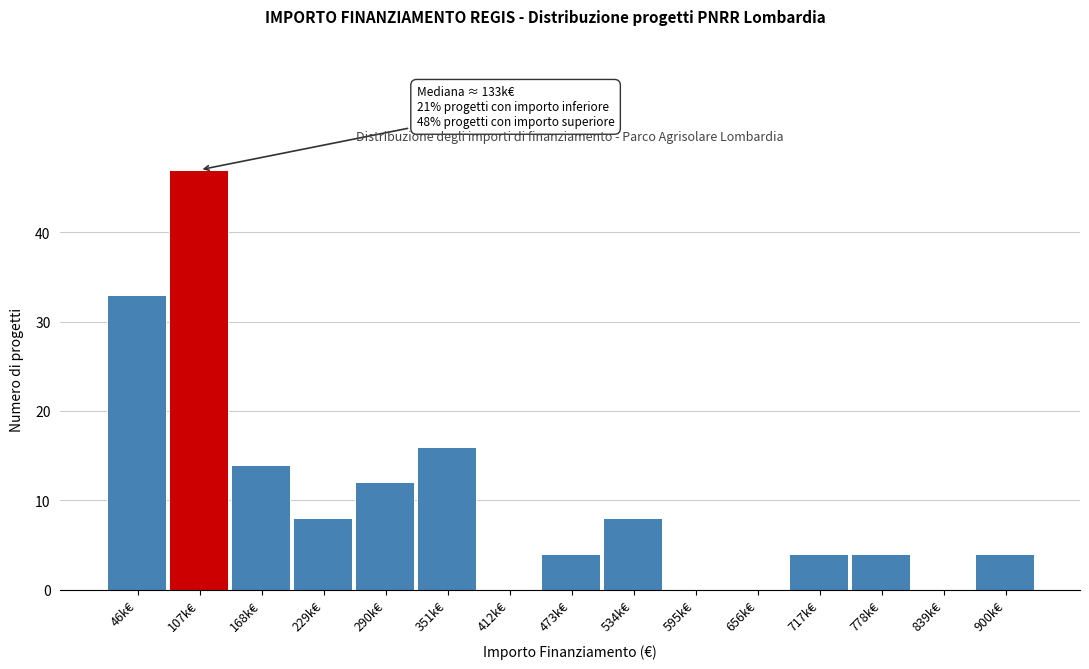

Reading right to left, list all the values displayed in this chart.

900k€=4	839k€=0	778k€=4	717k€=4	656k€=0	595k€=0	534k€=8	473k€=4	412k€=0	351k€=16	290k€=12	229k€=8	168k€=14	107k€=47	46k€=33